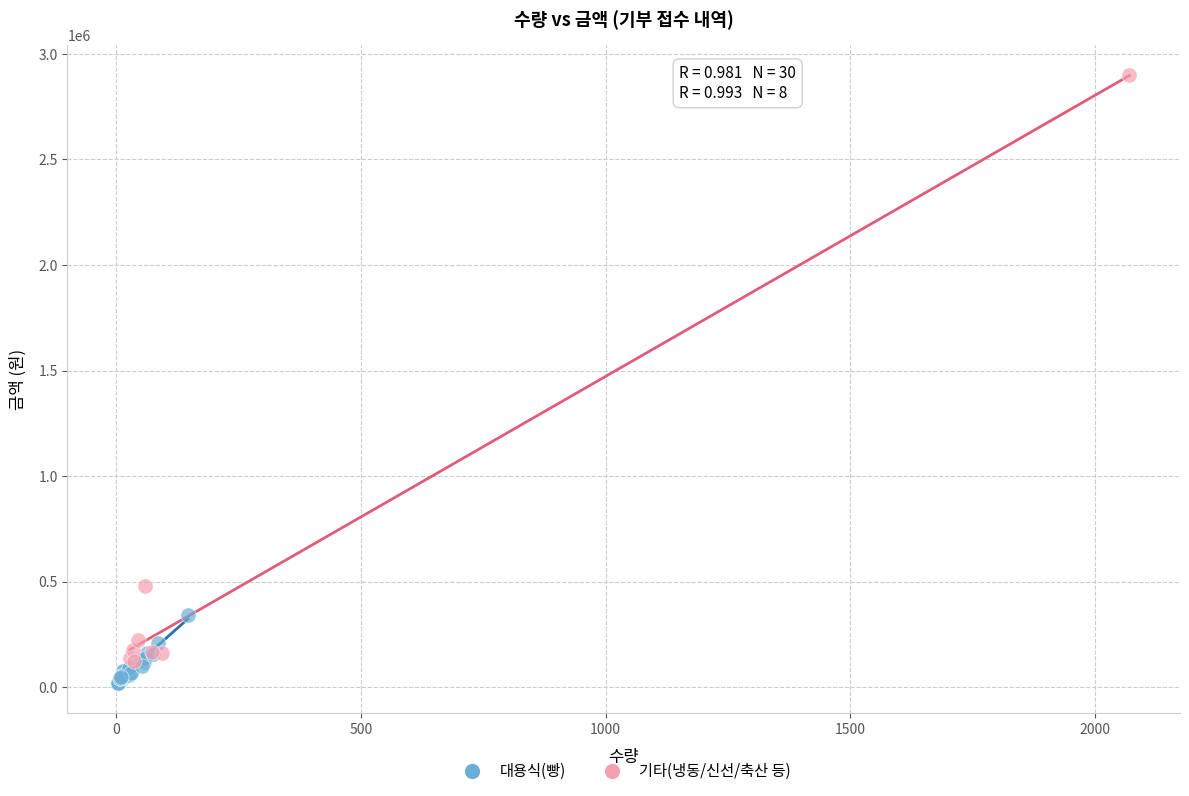

Which series has the largest Y range (max minus min)?

기타(냉동/신선/축산 등)